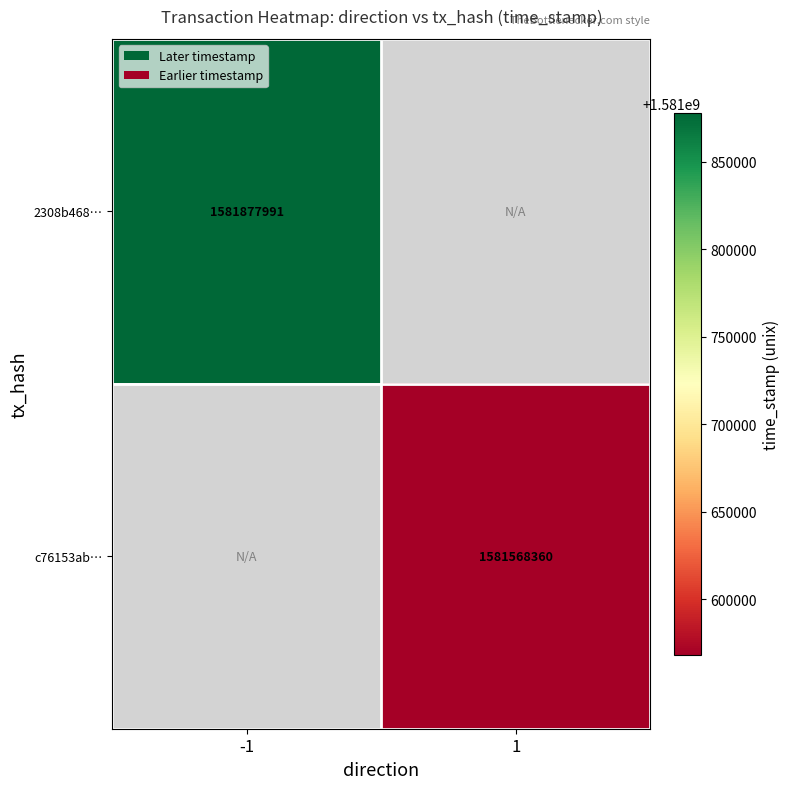

Which category has the lowest value across all series?

1